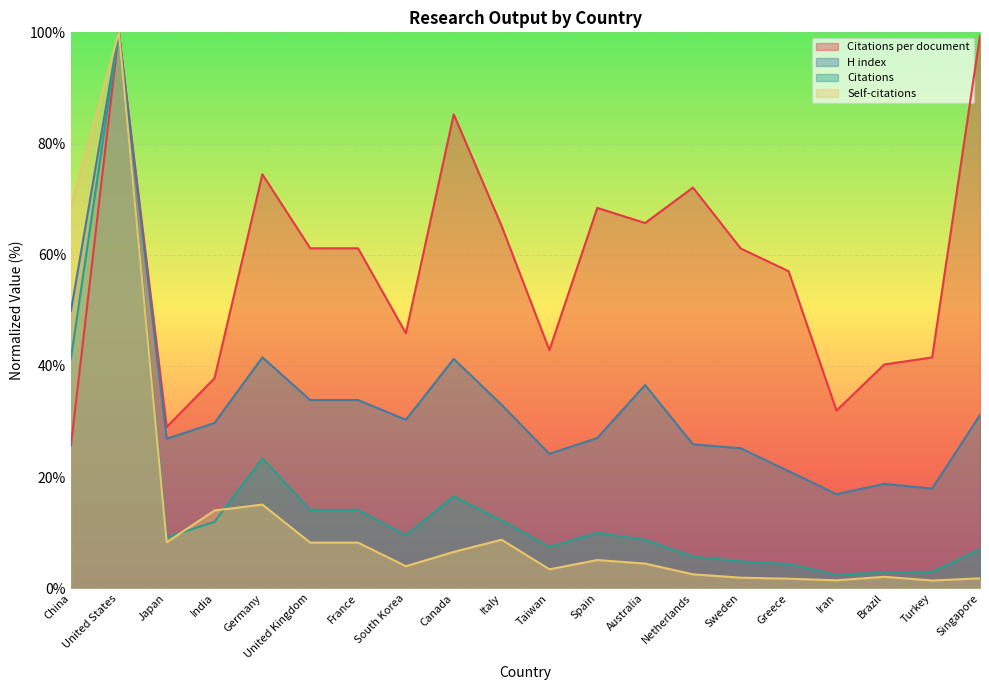

Which category has the lowest value in the Self-citations series?

Turkey